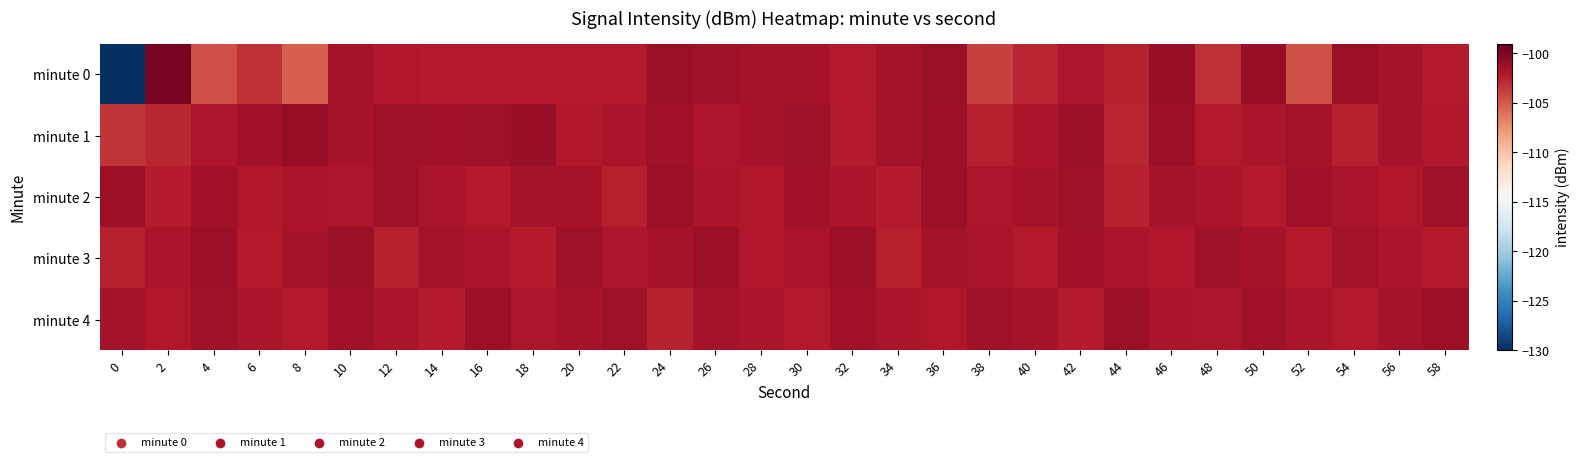

Which series has the largest range (max minus min)?

minute 0